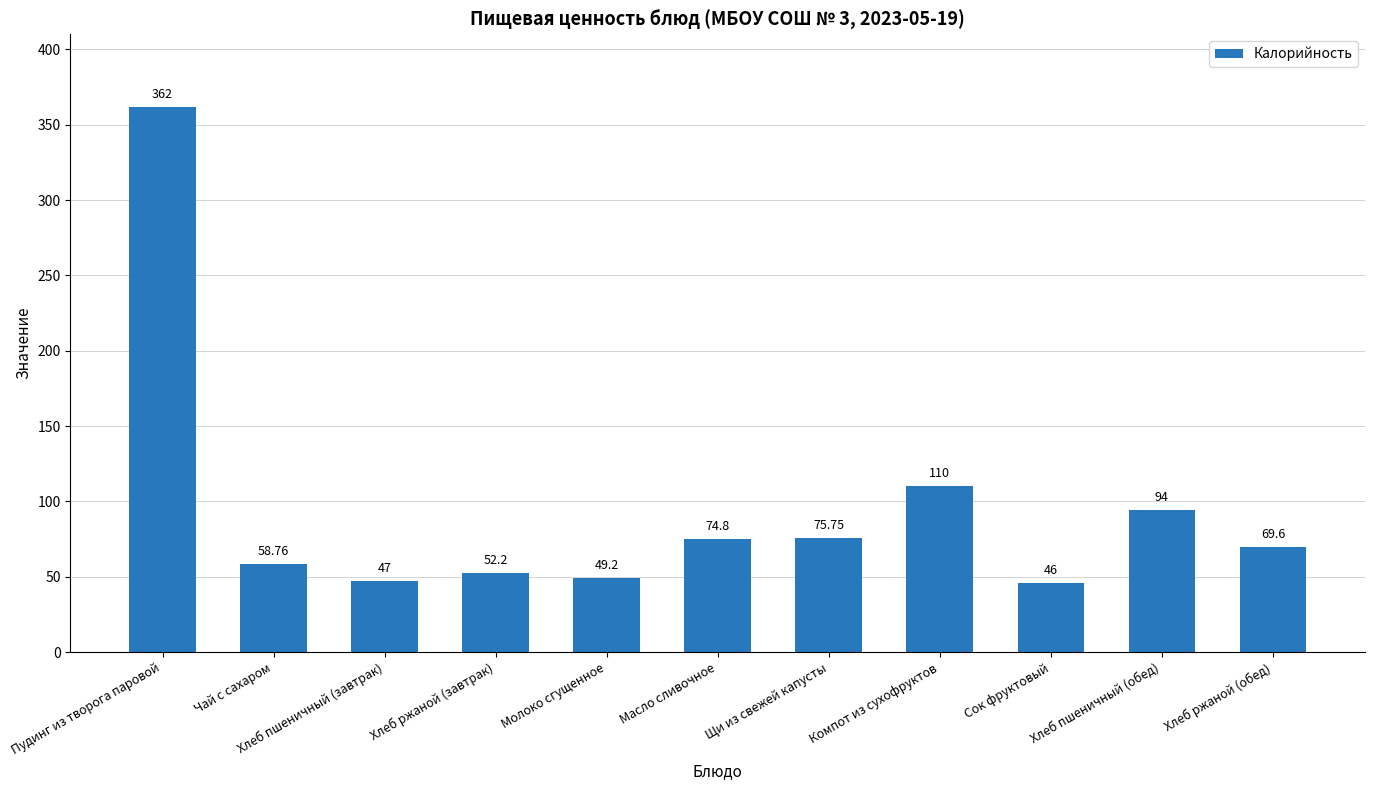

What is the average value?

94.5